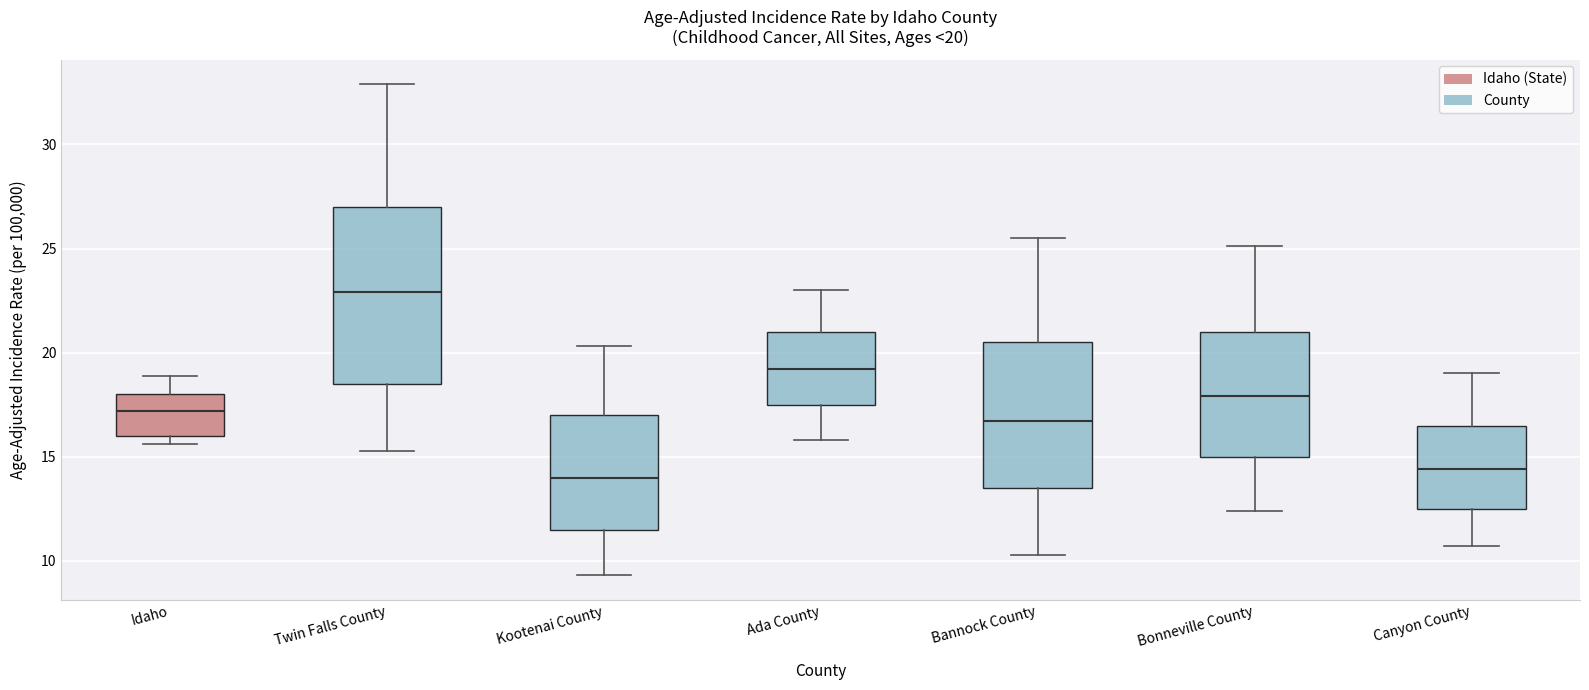

Comparing the boxes themselves (not the whiskers), which one is the tallest?

Twin Falls County